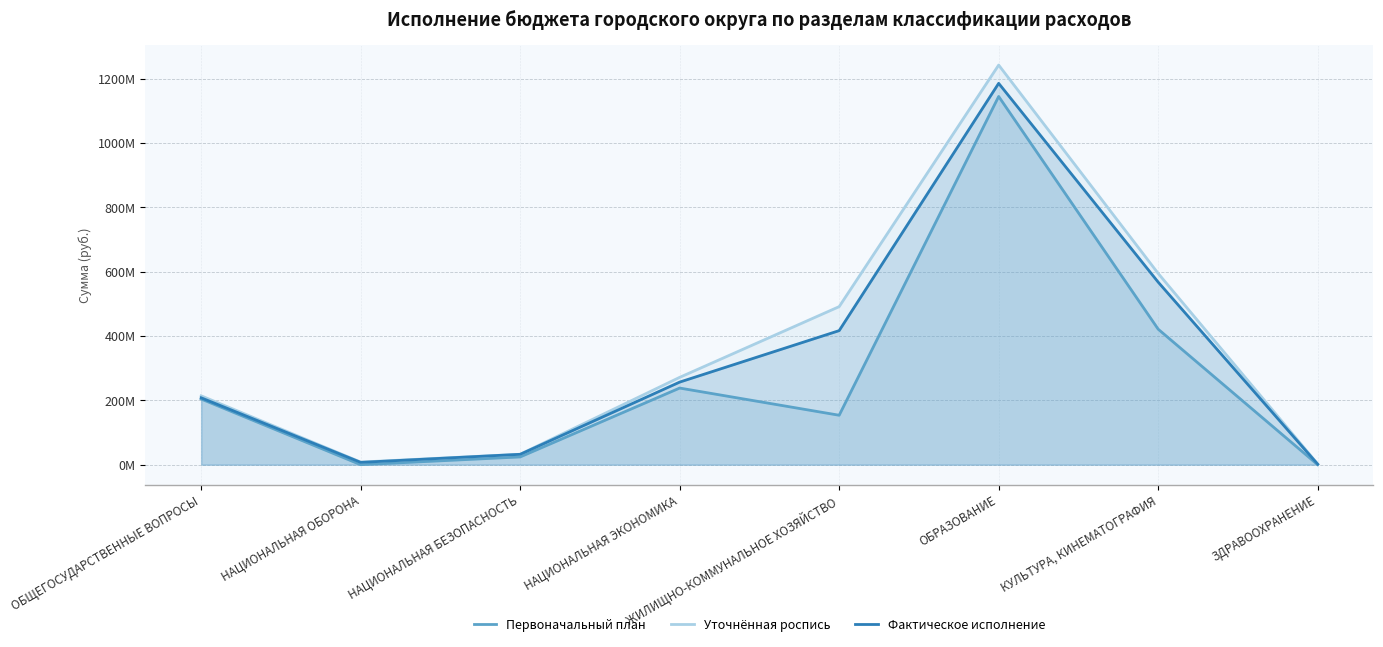

What is the sum of all Первоначальный план values?

2186022017.0